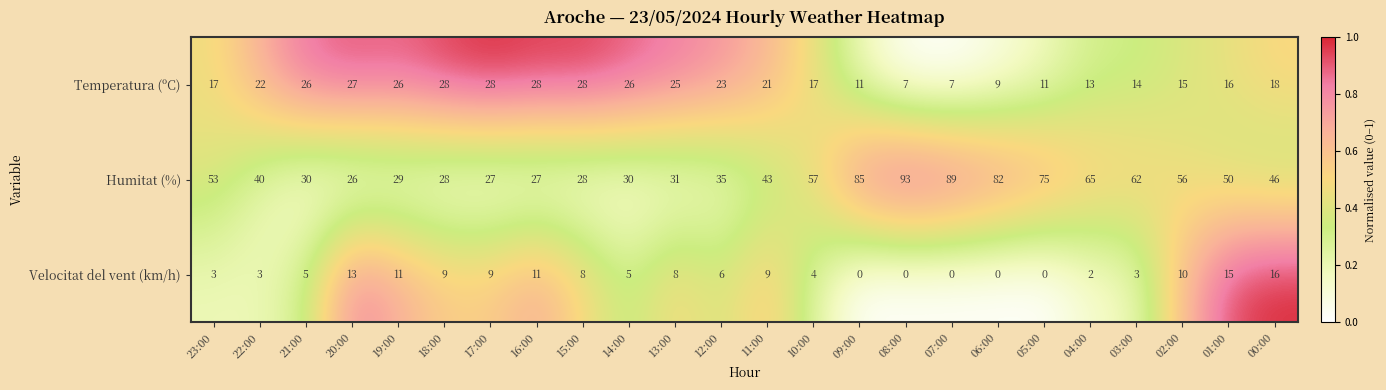

Which series has the largest range (max minus min)?

Humitat (%)